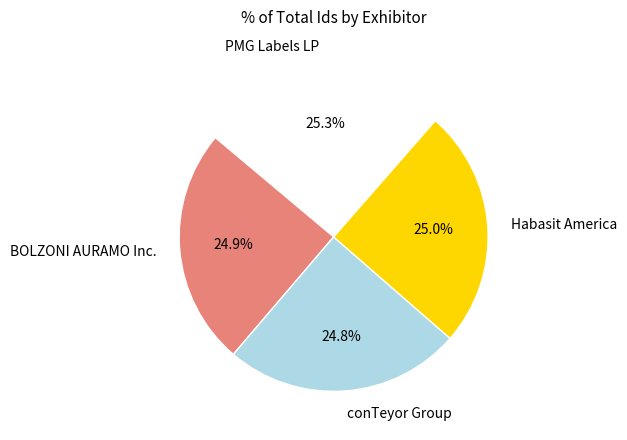

Is there any slice that represents more than half of the pie?

No